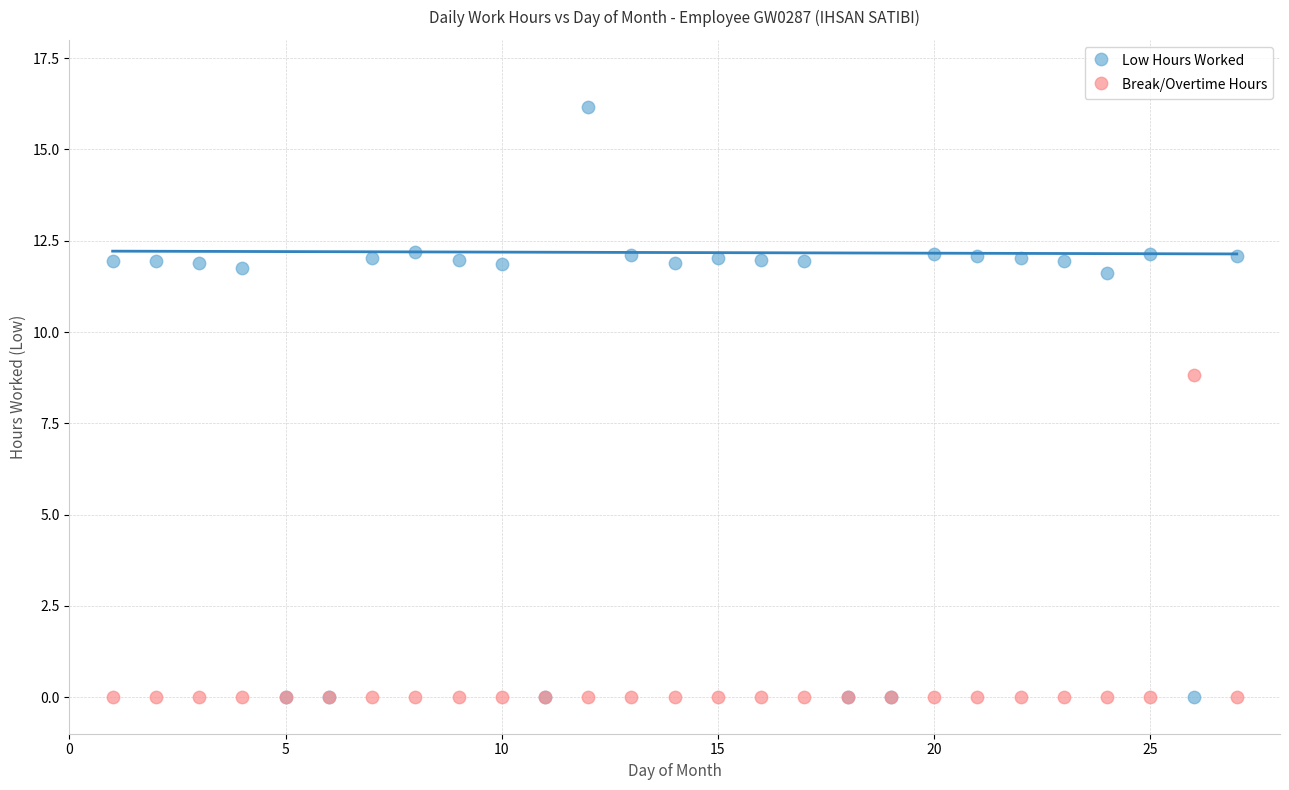

Which series has the largest Y range (max minus min)?

Low Hours Worked